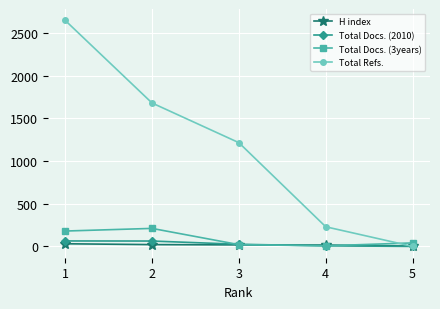

Which series has the largest total across all categories?

Total Refs.